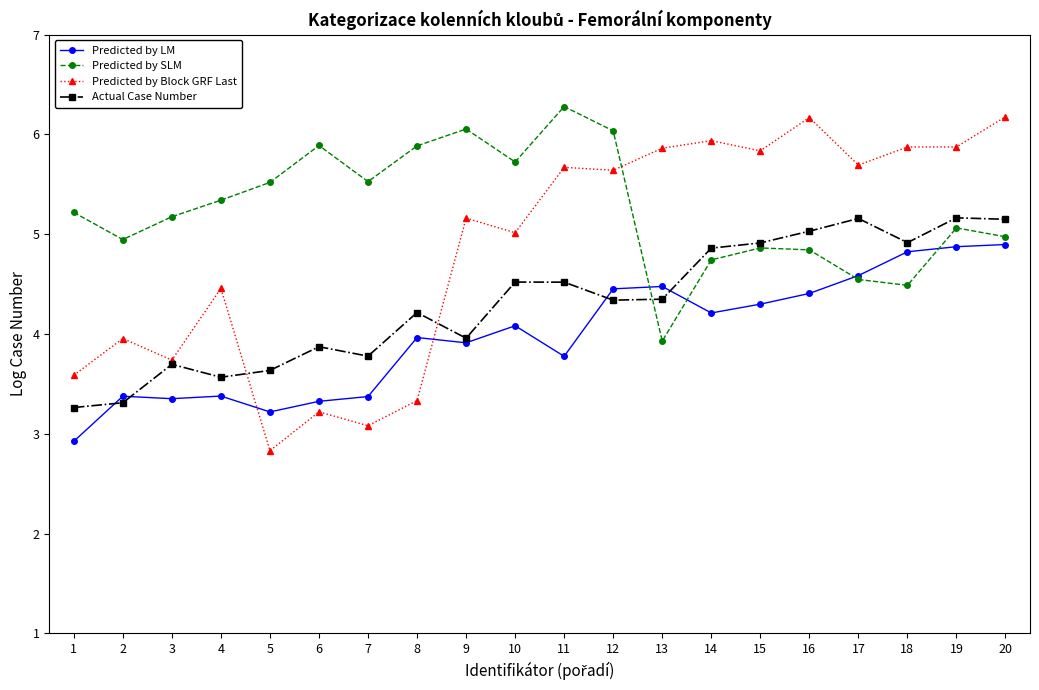

At which category is the sum across all series the highest?

20